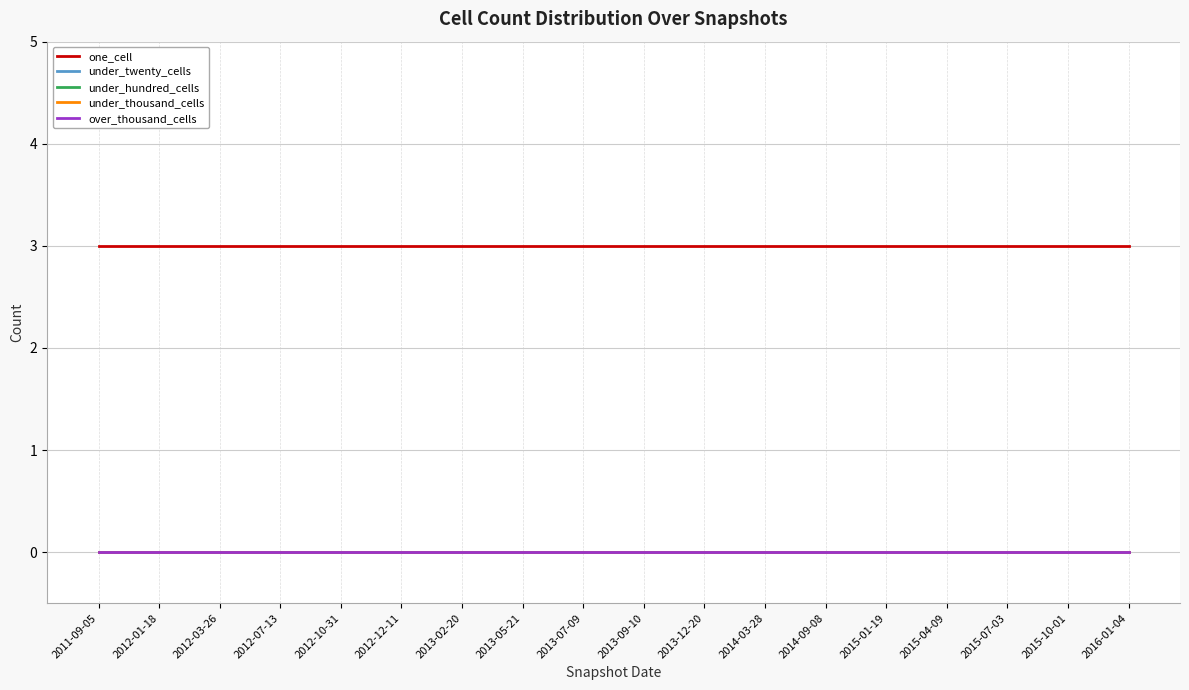

What is the difference between the highest and lowest values at 2013-07-09?

3